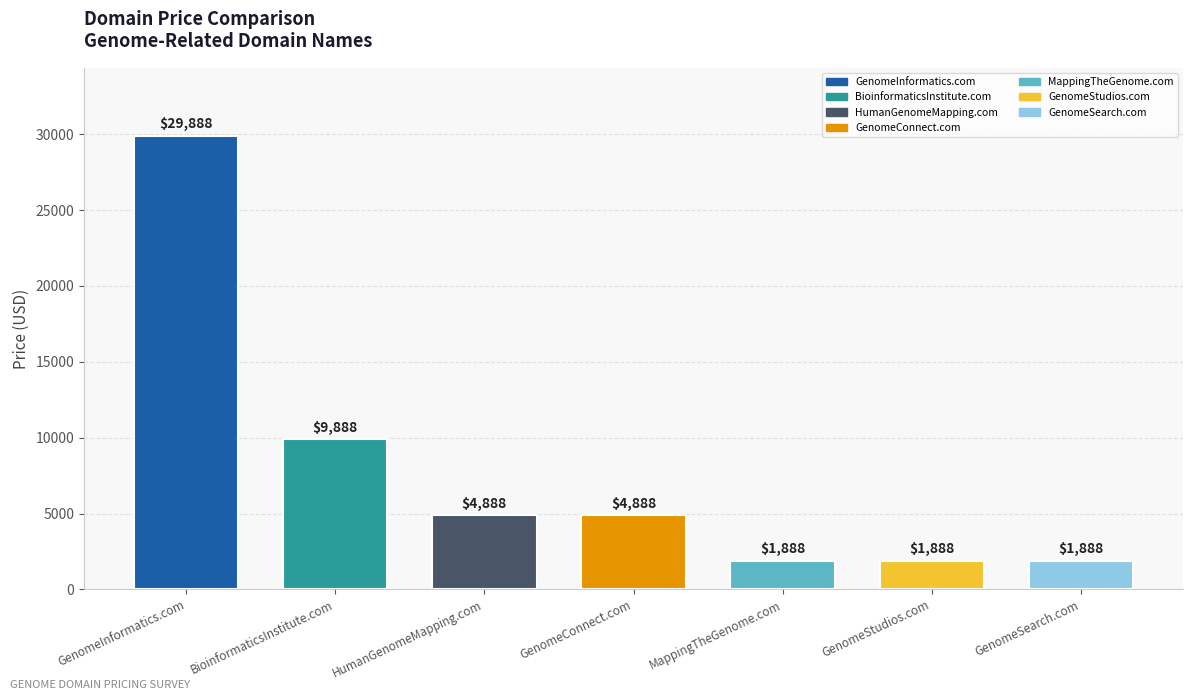

What is the difference between the second highest and second lowest values?

8000